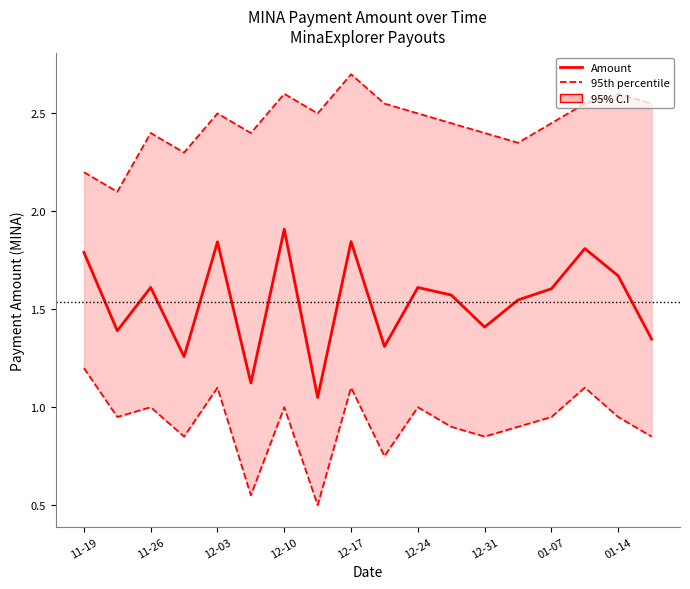

Which series has the largest total across all categories?

95th percentile